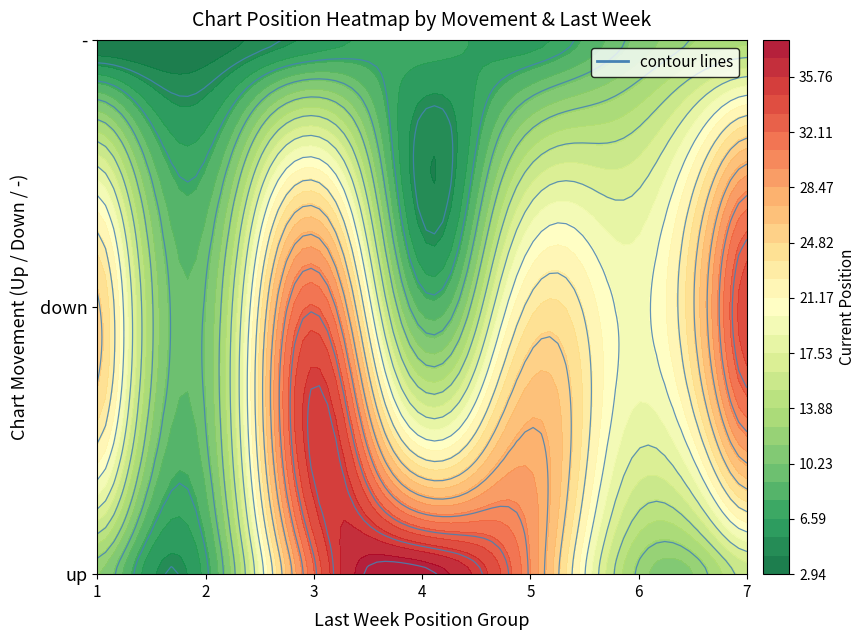

Which category has the lowest value in the up series?

2